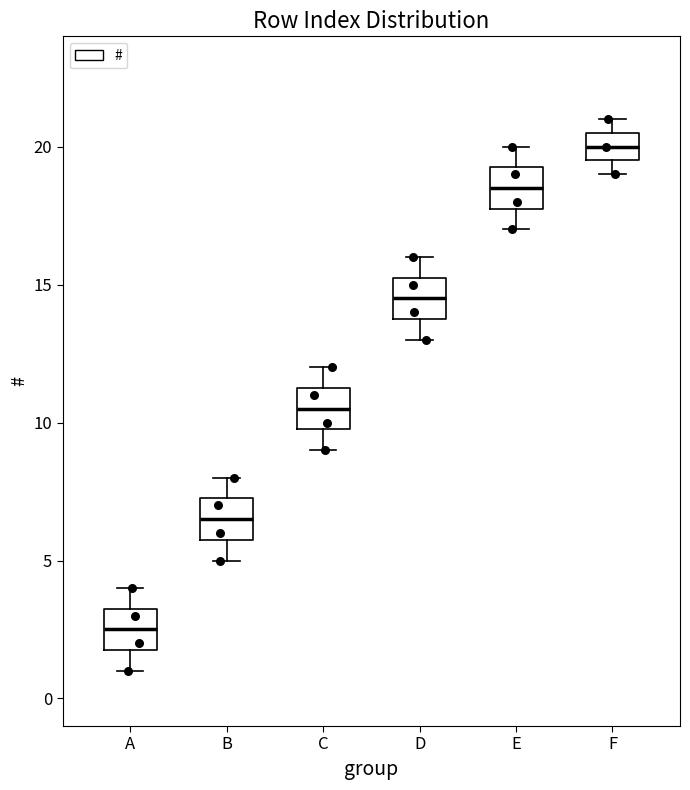

Which box's median line is the highest?

F